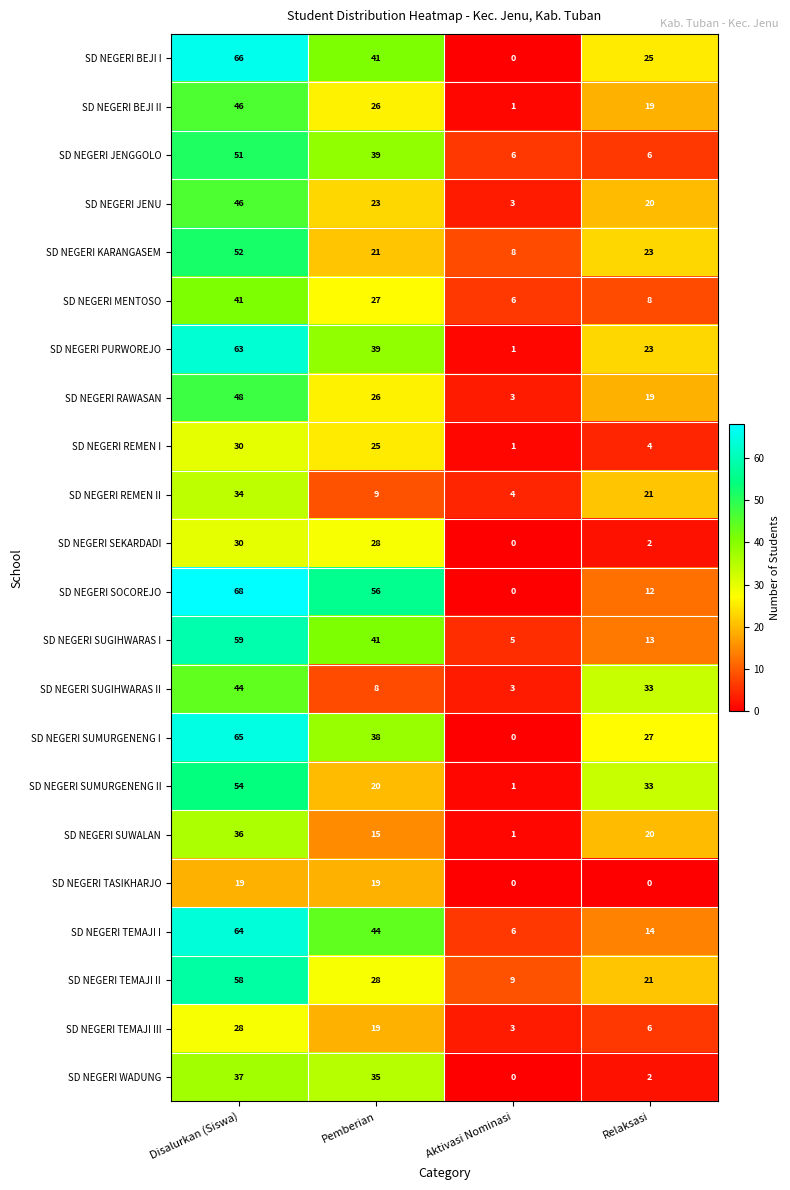

What is the difference between the highest and lowest values at Disalurkan (Siswa)?

49